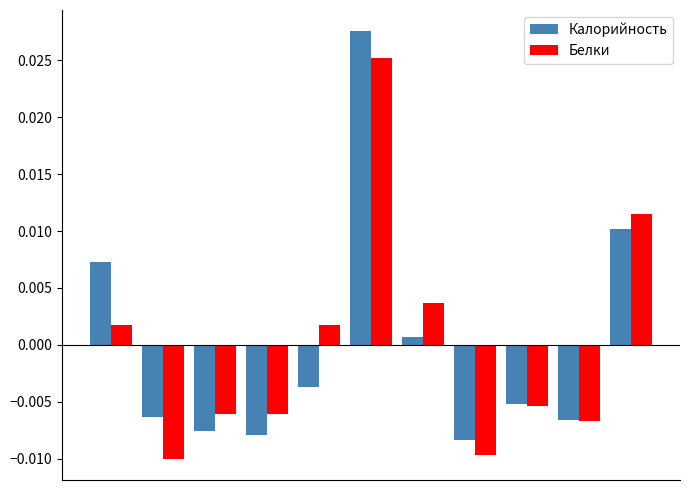

Rank the series by their maximum value, from lowest to highest.

Белки, Калорийность